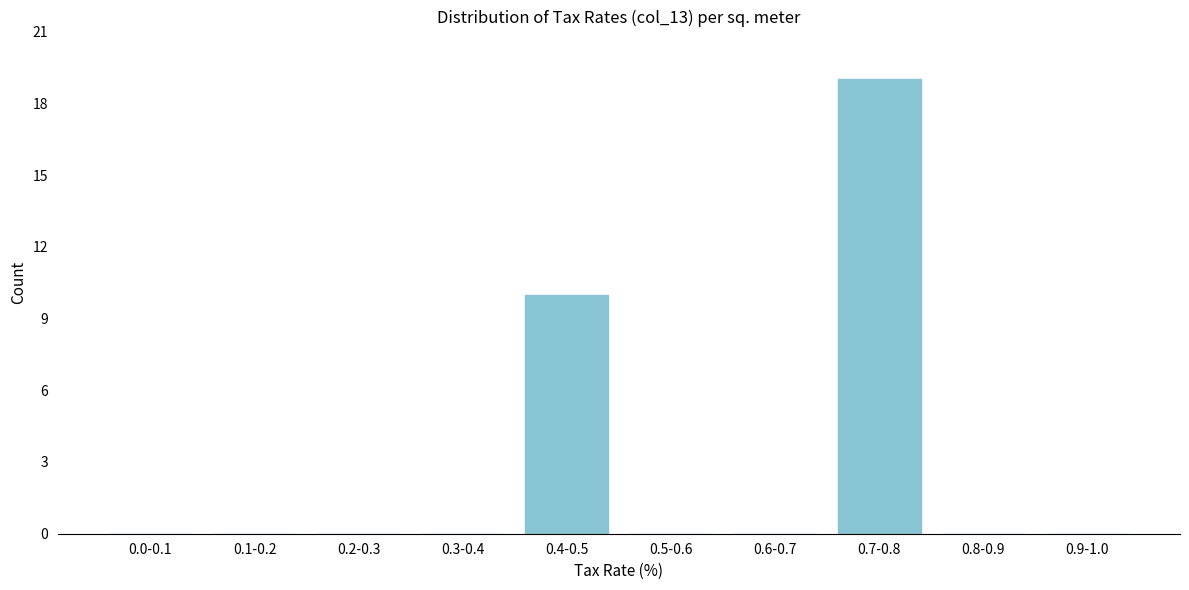

Reading left to right, transcribe all the data shown in this chart.

0.0-0.1=0	0.1-0.2=0	0.2-0.3=0	0.3-0.4=0	0.4-0.5=10	0.5-0.6=0	0.6-0.7=0	0.7-0.8=19	0.8-0.9=0	0.9-1.0=0